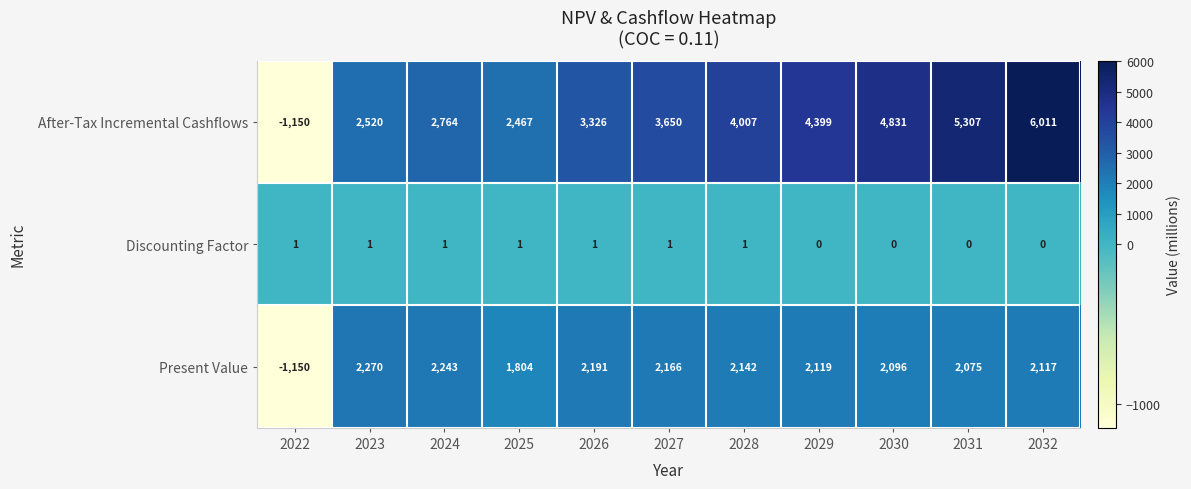

What is the total value across all series at 2024?

5008